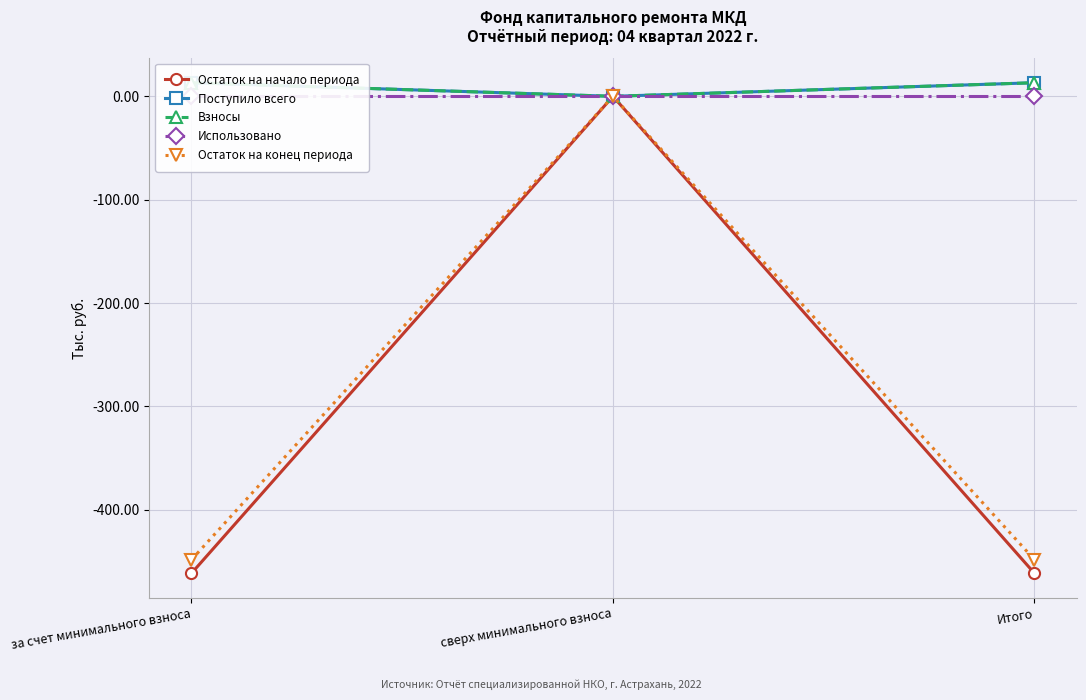

What is the maximum value for Взносы?

13.1